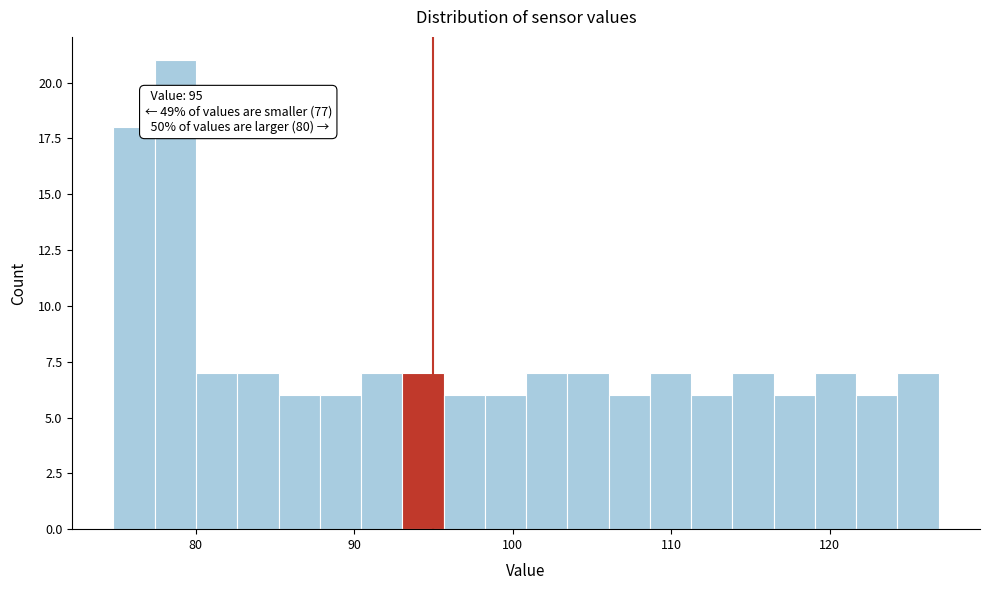

Around what value on the x-axis is the tallest bar? Give the approximate position of its centre, as read against the axis.

79